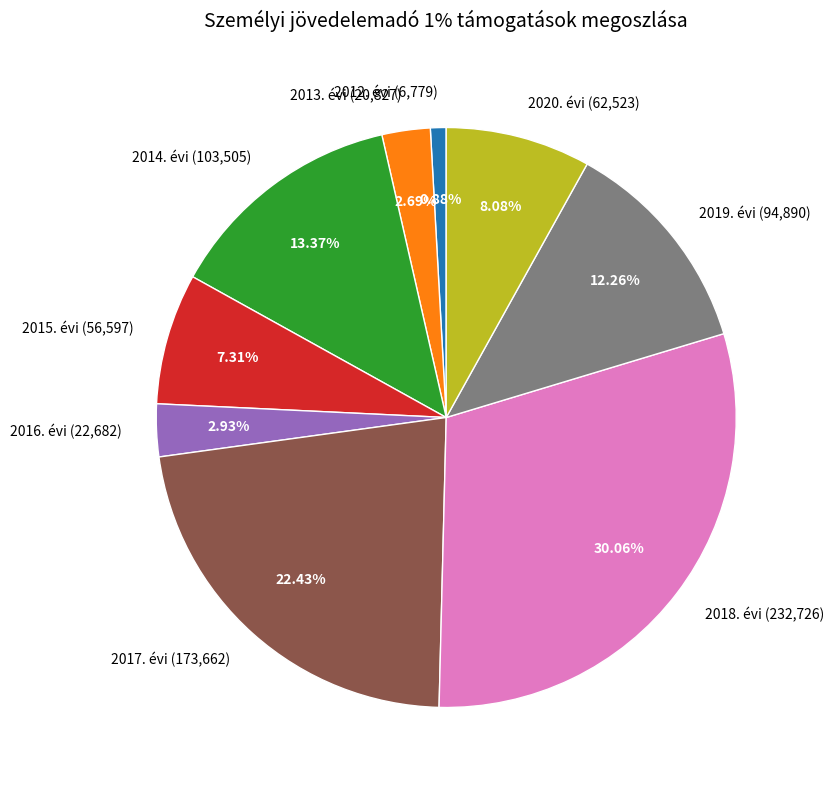

Is there a majority slice in this chart?

No